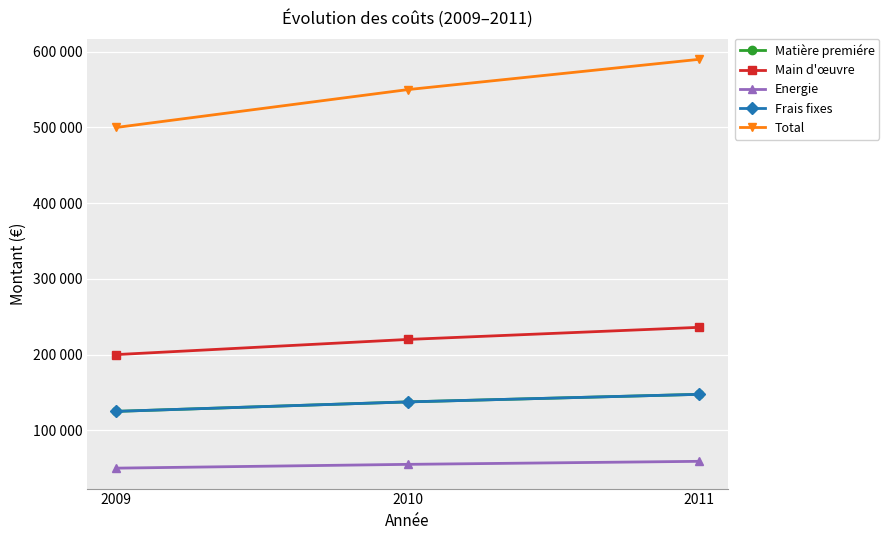

Where does the Main d'œuvre series first go above 220000?

2011